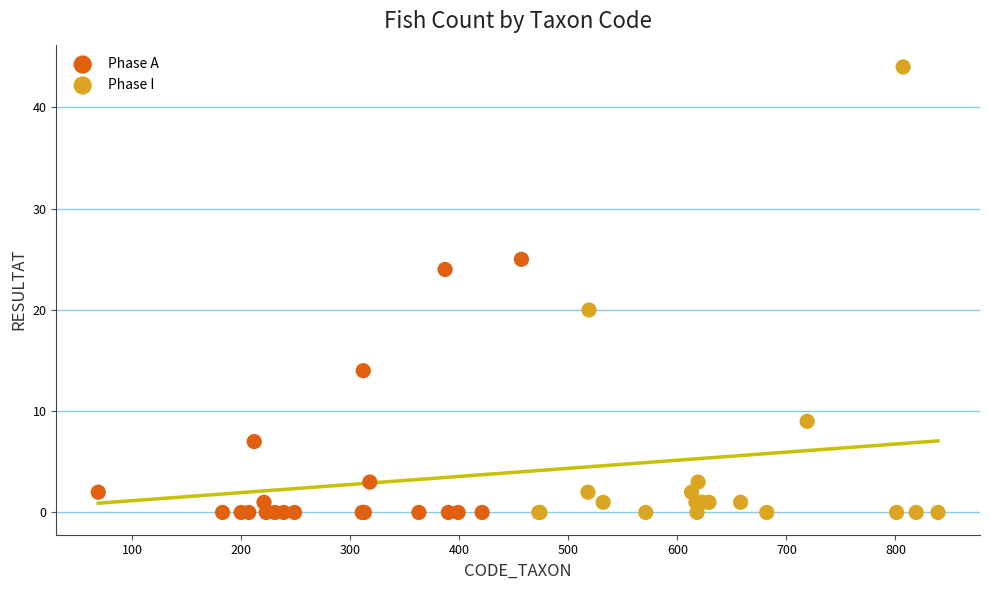

What are all the series names shown in the legend?

Phase A, Phase I